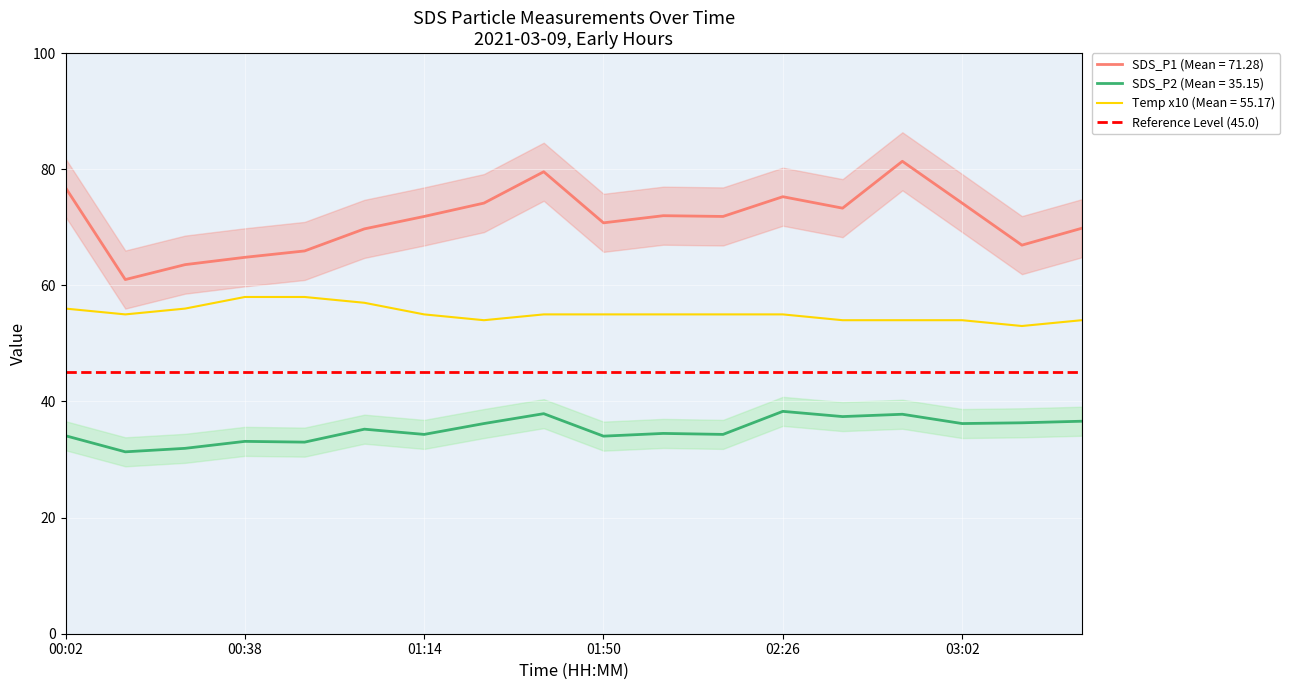

In SDS_P2, how many points are higher than both neighbors (excluding endpoints)?

6